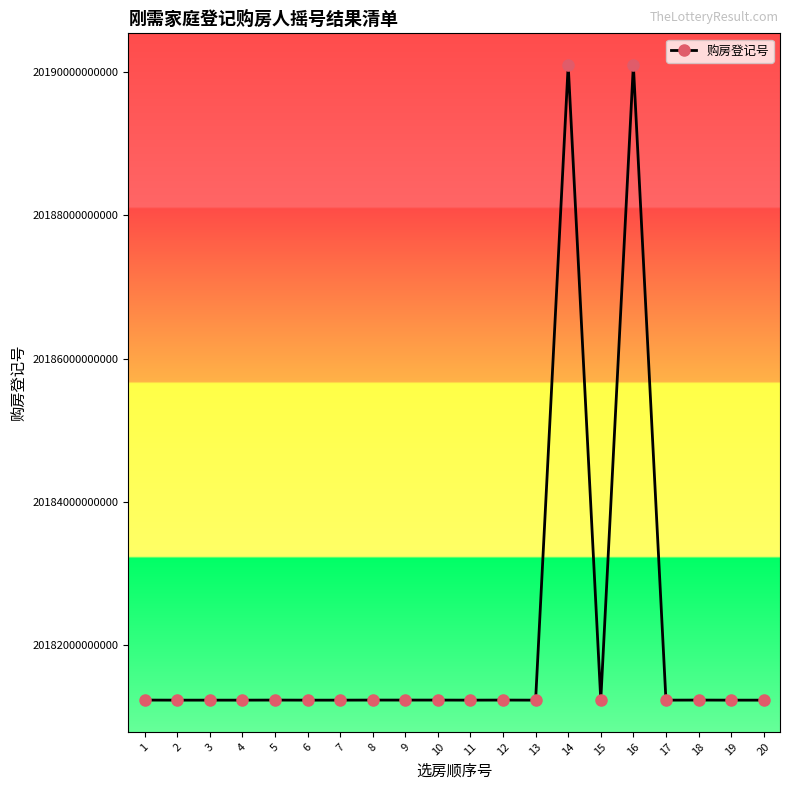

Approximately how many times larger is the value at 9 compared to 4?

1.0